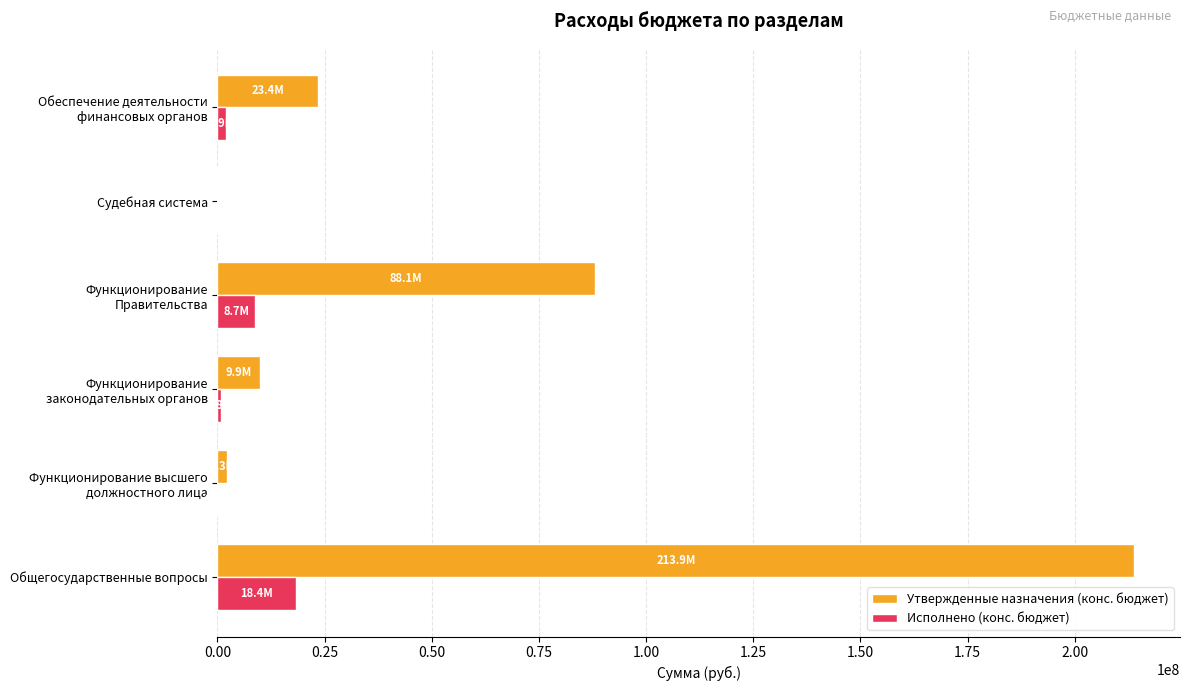

What is the sum of all Исполнено (конс. бюджет) values?

30042223.3